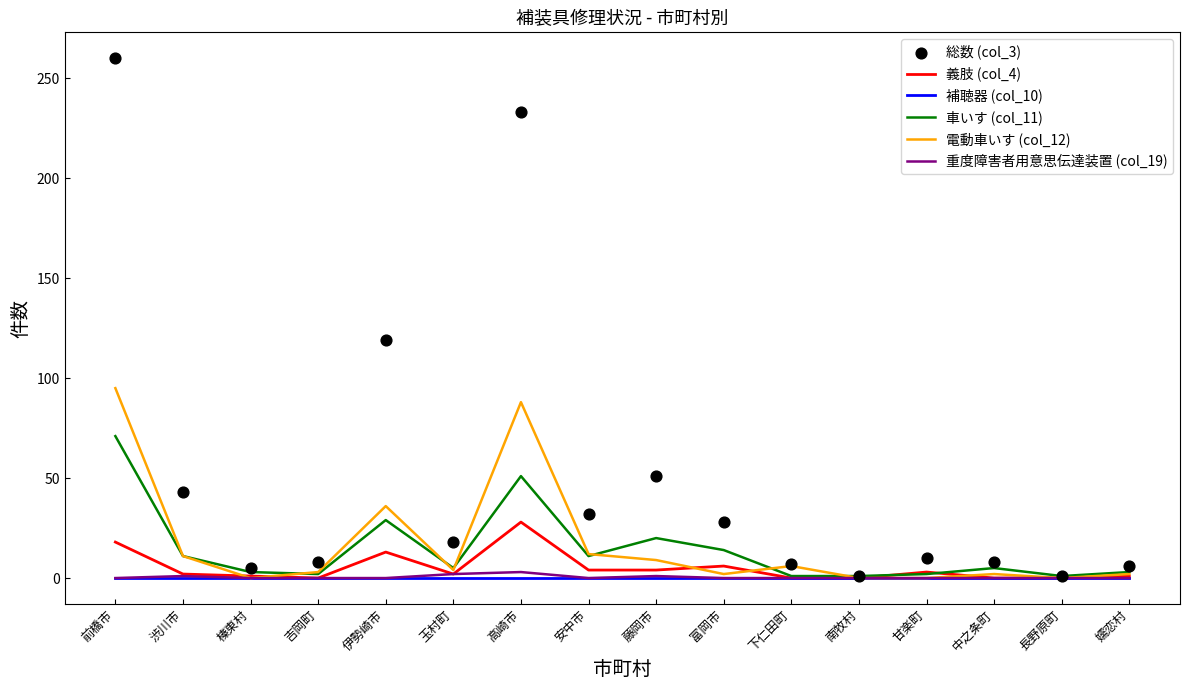

What is the total value across all series at 渋川市?

68